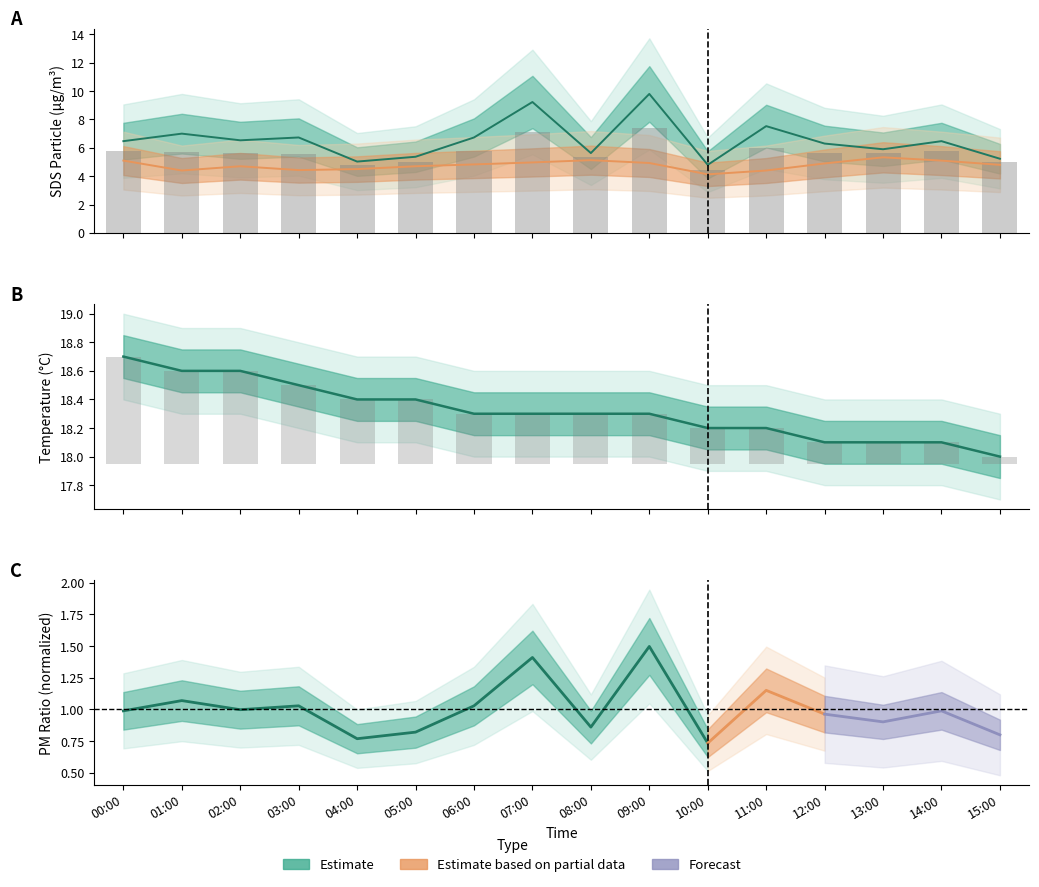

Reading left to right, extract all data points from this chart.

SDS_P1: 00:00=6.5	01:00=7.0	02:00=6.5	03:00=6.7	04:00=5.0	05:00=5.4	06:00=6.7	07:00=9.2	08:00=5.6	09:00=9.8	10:00=4.8	11:00=7.5	12:00=6.3	13:00=5.9	14:00=6.5	15:00=5.2
SDS_P2: 00:00=5.1	01:00=4.4	02:00=4.7	03:00=4.4	04:00=4.5	05:00=4.7	06:00=4.8	07:00=5.0	08:00=5.1	09:00=4.9	10:00=4.1	11:00=4.4	12:00=4.9	13:00=5.3	14:00=5.1	15:00=4.8
Temp: 00:00=18.7	01:00=18.6	02:00=18.6	03:00=18.5	04:00=18.4	05:00=18.4	06:00=18.3	07:00=18.3	08:00=18.3	09:00=18.3	10:00=18.2	11:00=18.2	12:00=18.1	13:00=18.1	14:00=18.1	15:00=18.0